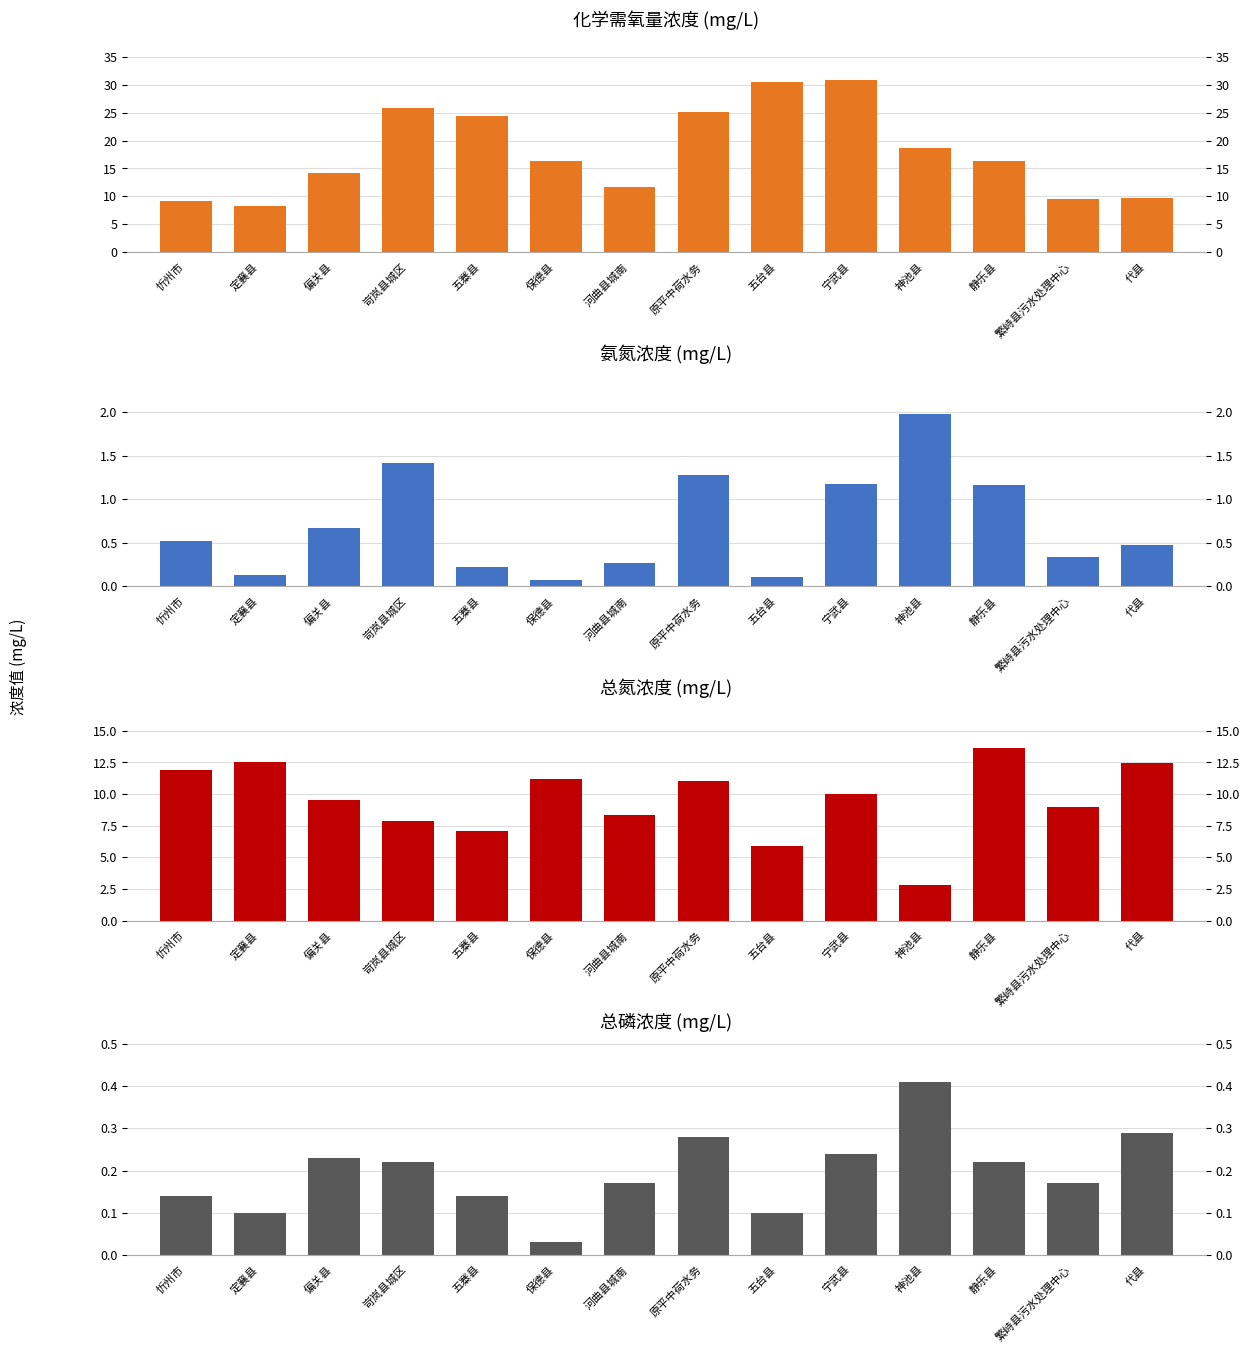

Which series has the largest total across all categories?

化学需氧量浓度